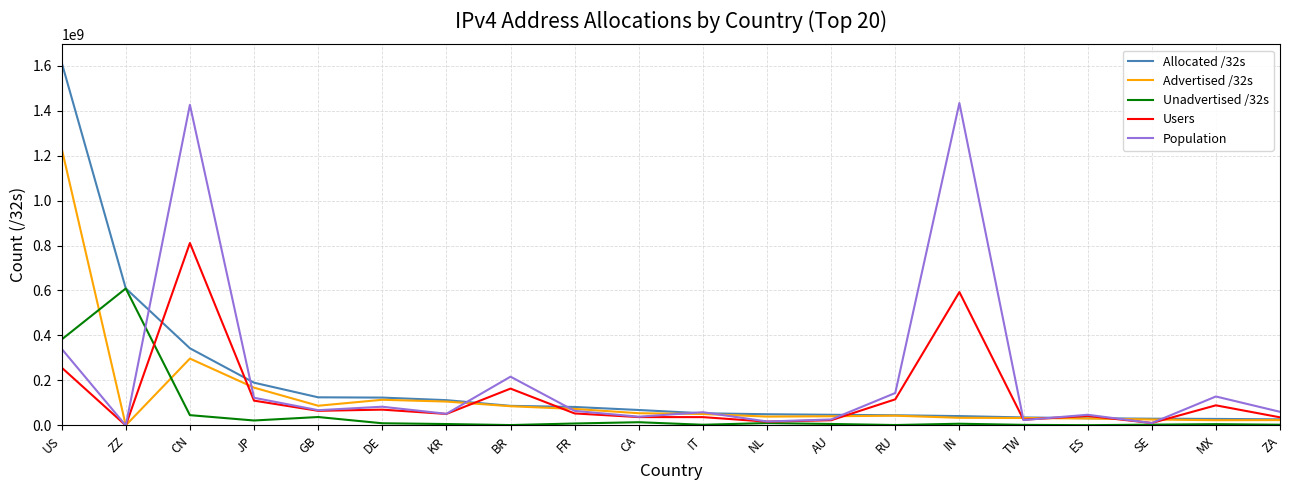

What is the total value across all series at IN?

2109664110